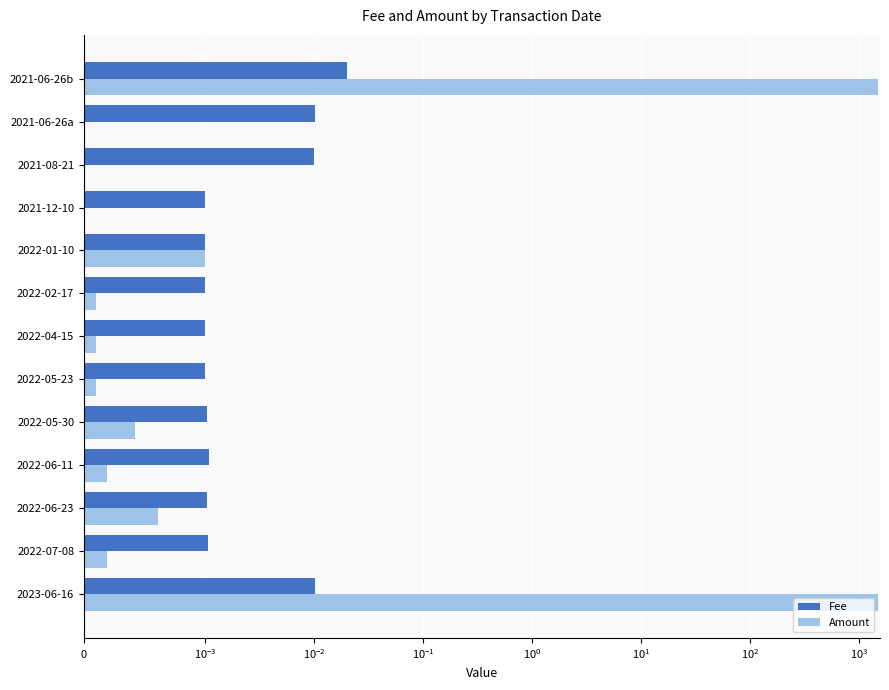

List the series in order of their peak value, lowest first.

Fee, Amount